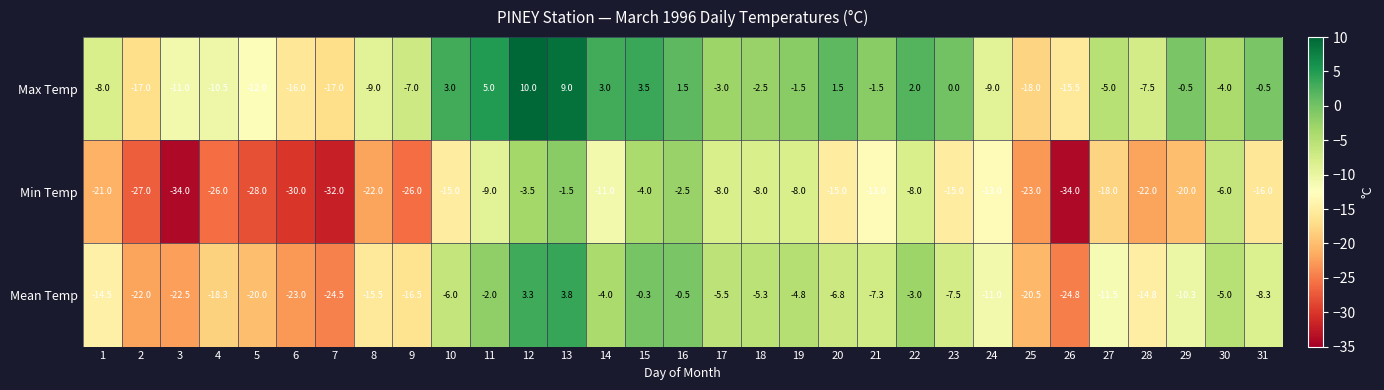

The Mean Temp series shows -14.5 at 1. True or false?

True